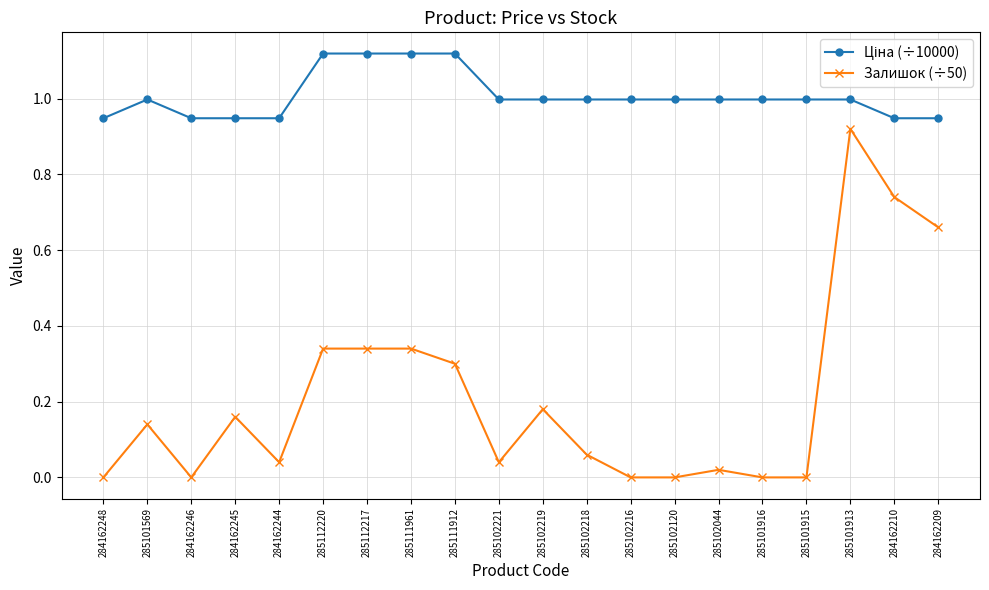

What is the difference between the highest and lowest values at 285112217?

0.8